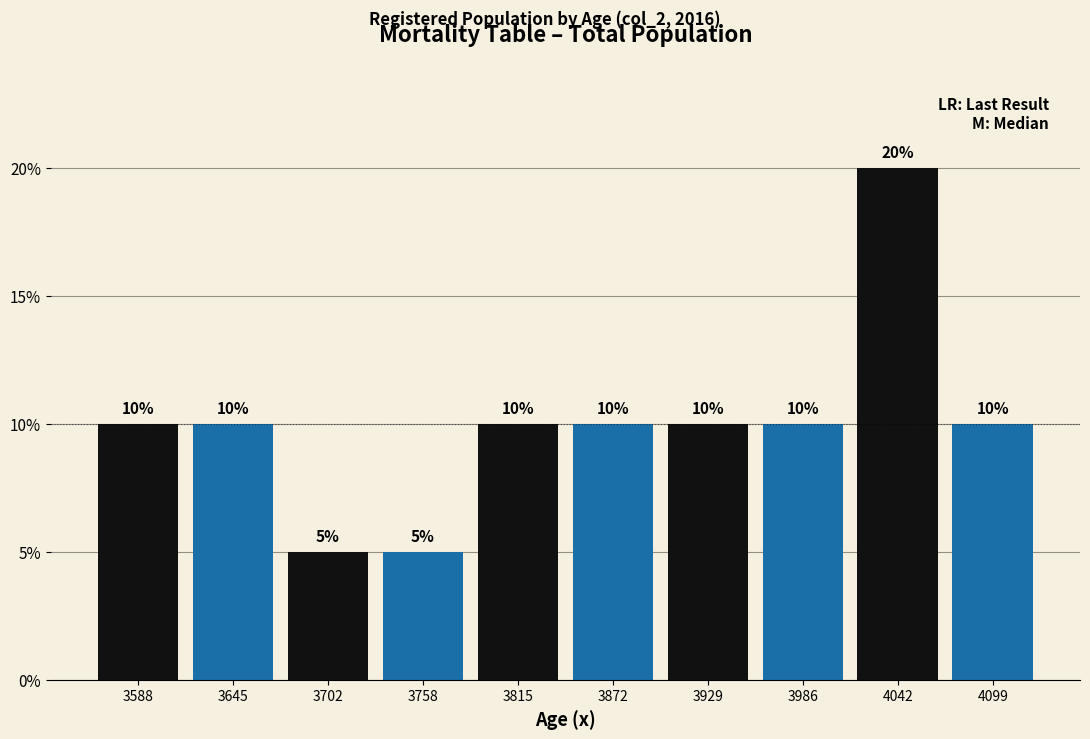

What is the height of the bar covering 3670 to 3730 on the x-axis? The bar edges are not printed on the chart, so give them approximately, as read against the axis.

5